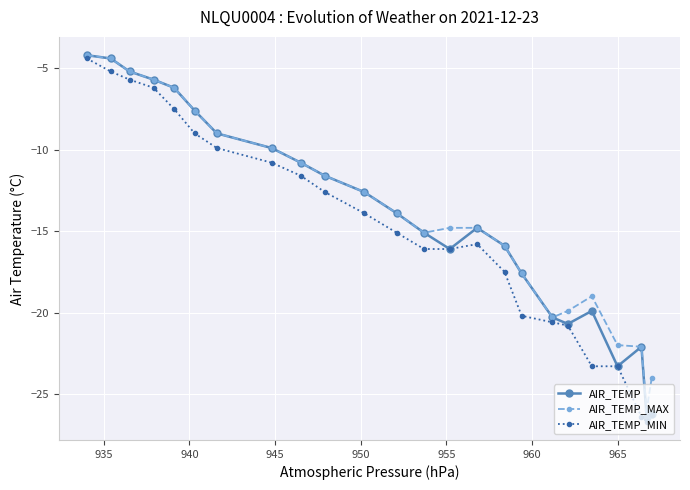

What is the average value of the AIR_TEMP_MAX series?

-13.9